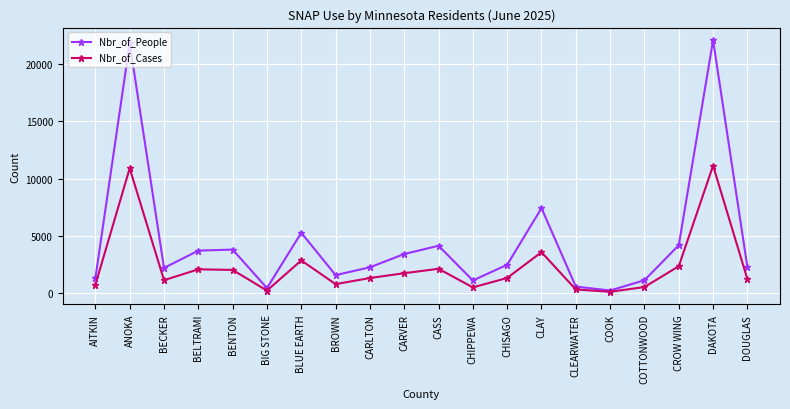

At DAKOTA, list the series in order from largest to smallest.

Nbr_of_People, Nbr_of_Cases